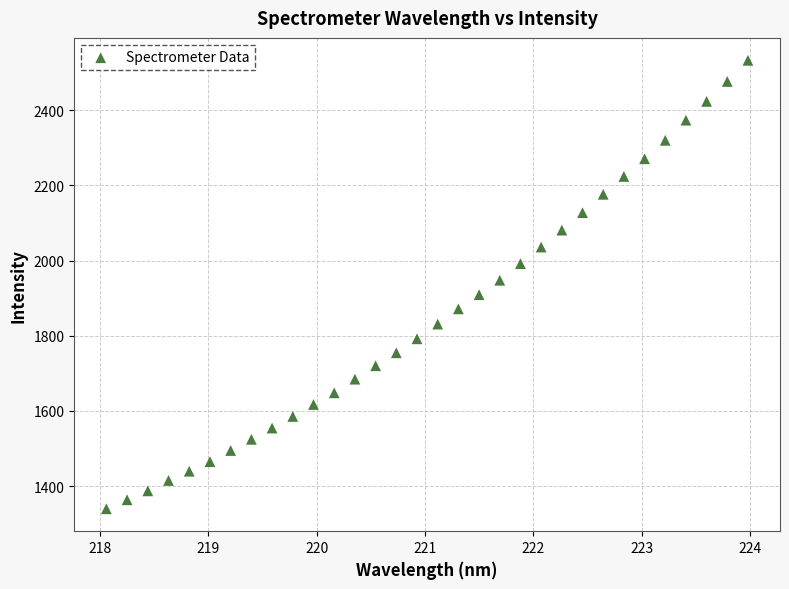

What is the range of Y values (max minus min)?

1193.4